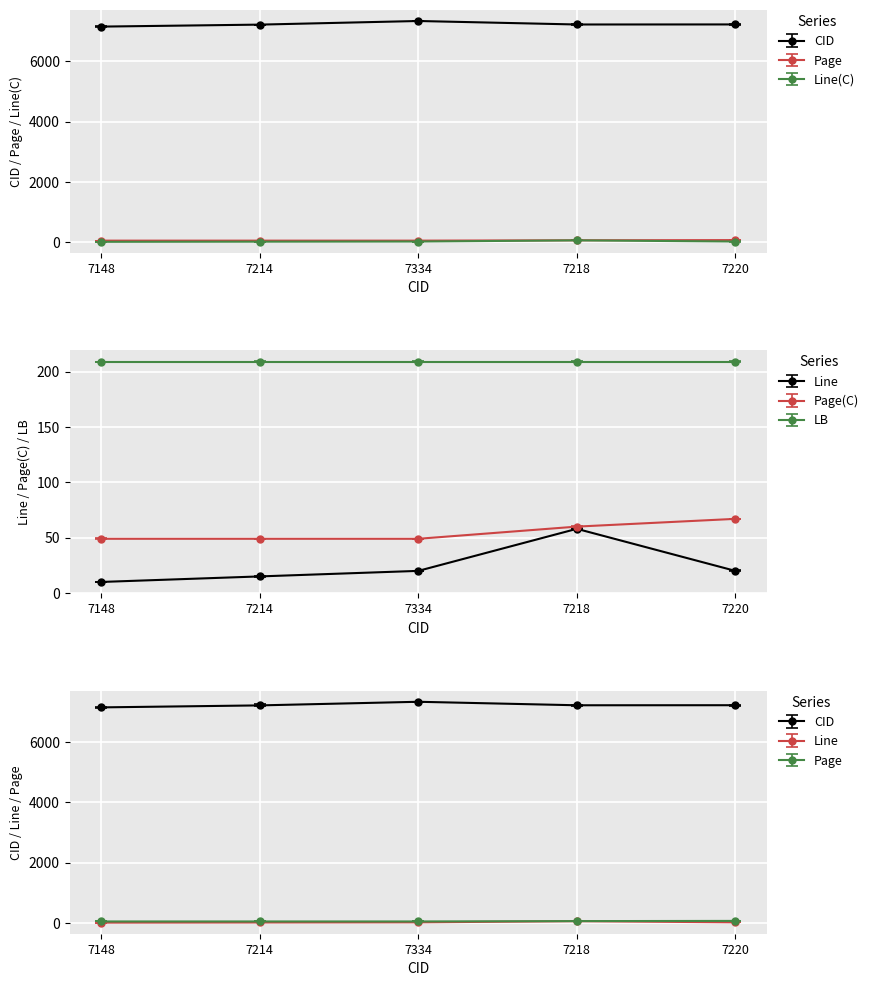

The Page series shows 60.6 at 7218. True or false?

True